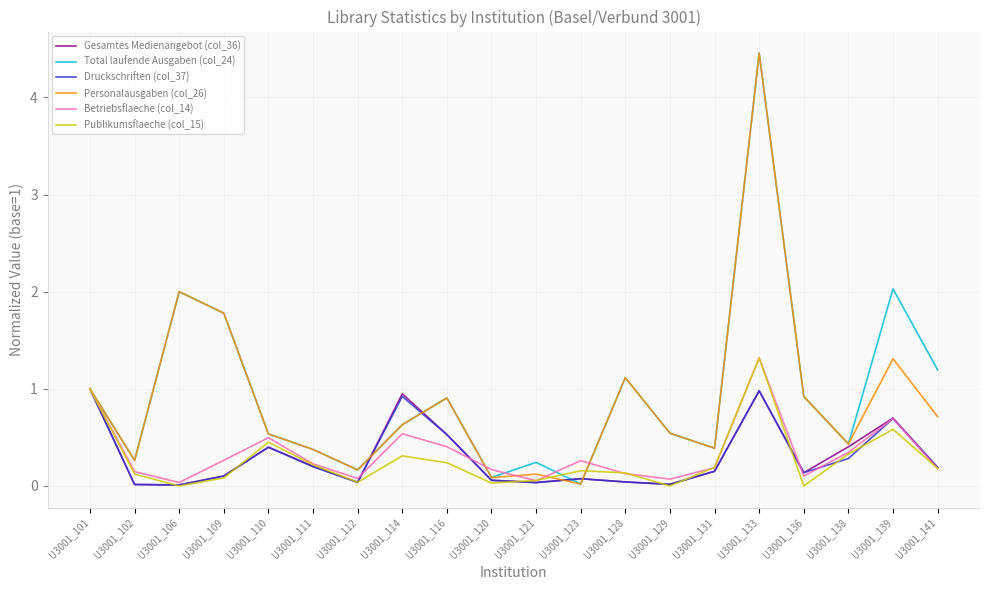

What is the sum of all Personalausgaben (col_26) values?

17.8